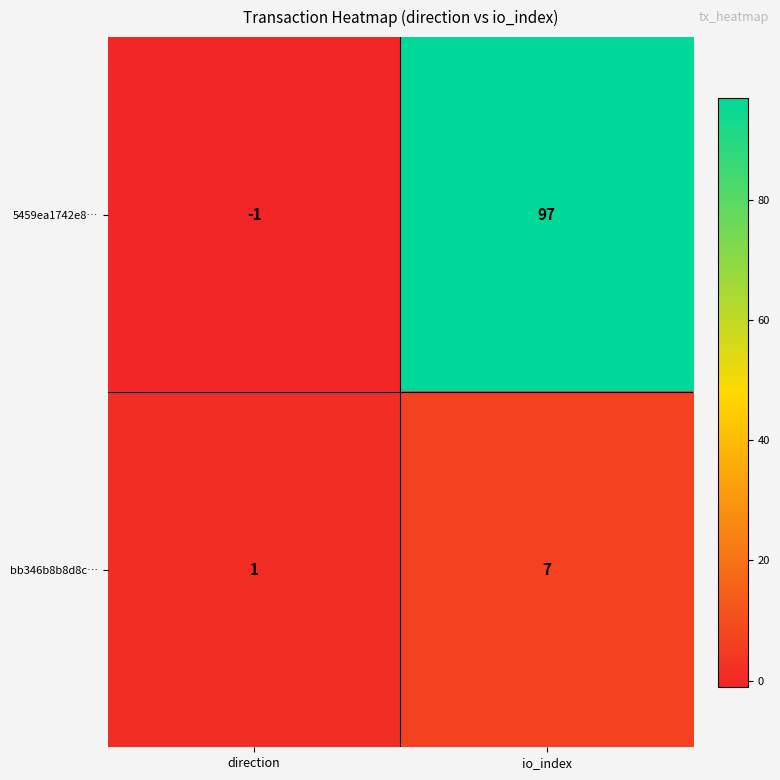

List the labels in order of bb346b8b8d8c… value, largest first.

io_index, direction